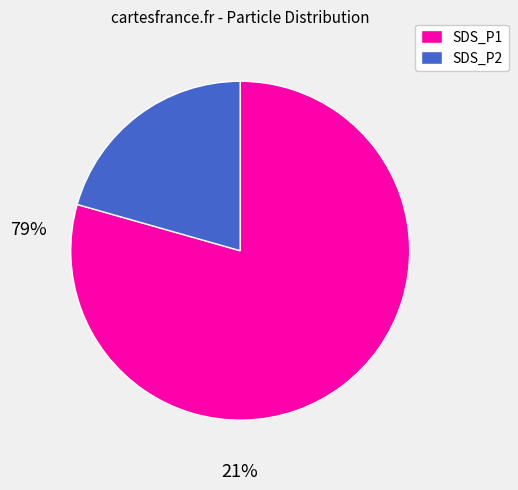

Rank the categories by value from lowest to highest.

SDS_P2, SDS_P1